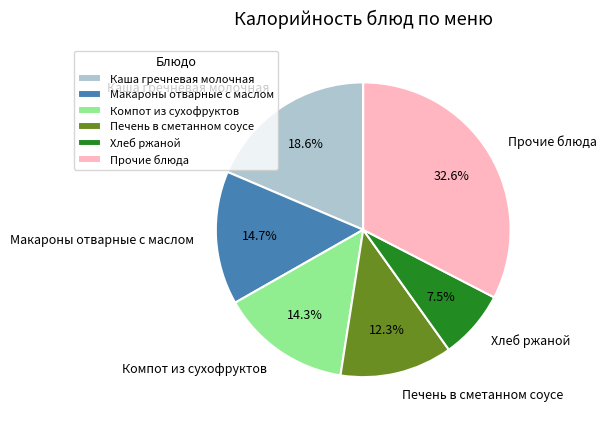

Combined, do Печень в сметанном соусе and Хлеб ржаной account for over 50%?

No